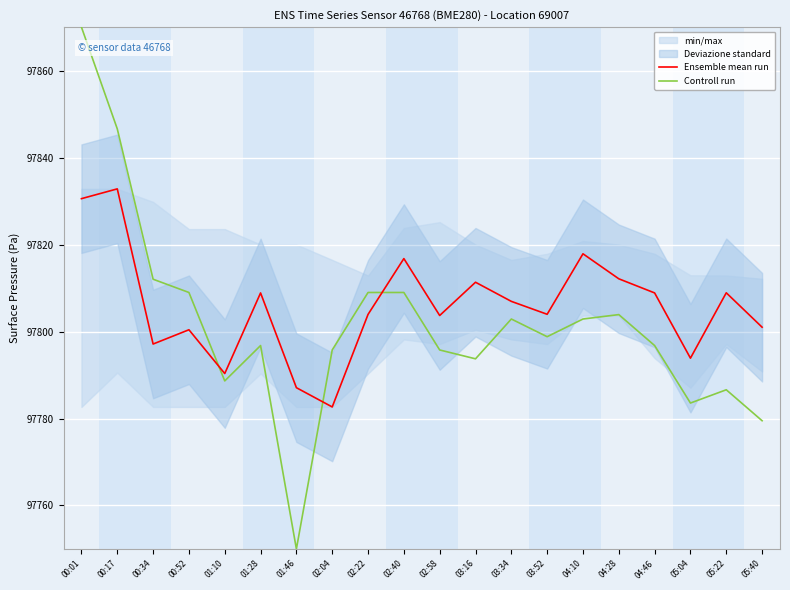

Which series changed the most between 03:16 and 04:10?

Controll run